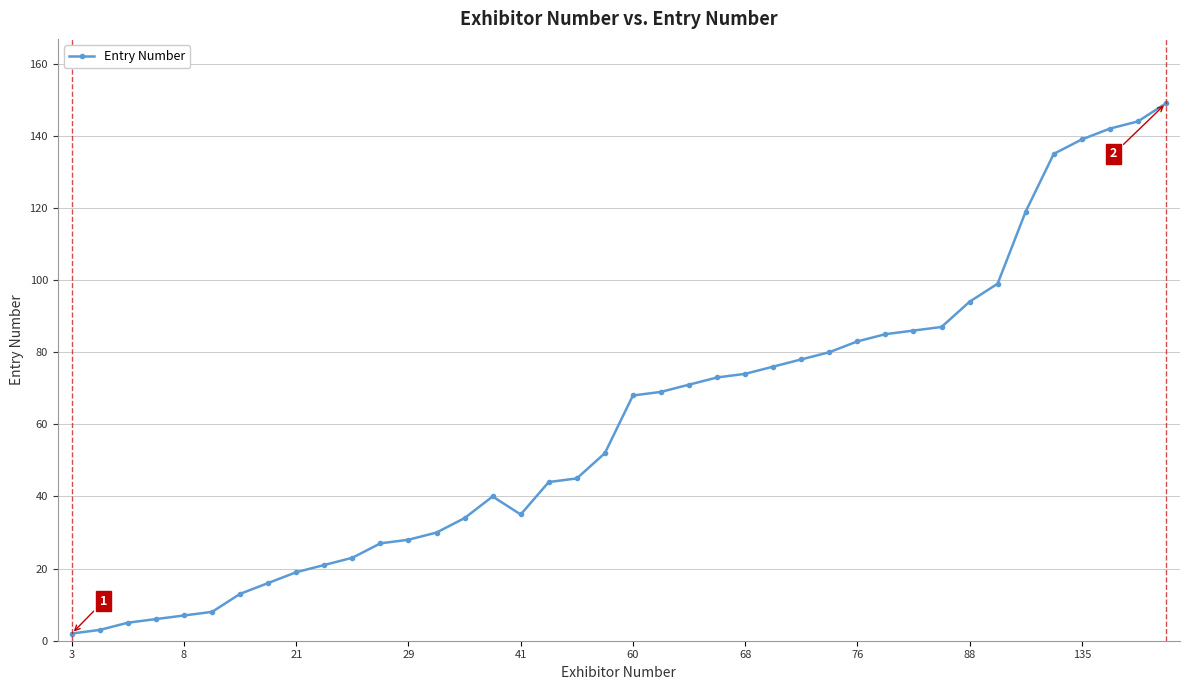

How many values are below 68?

20